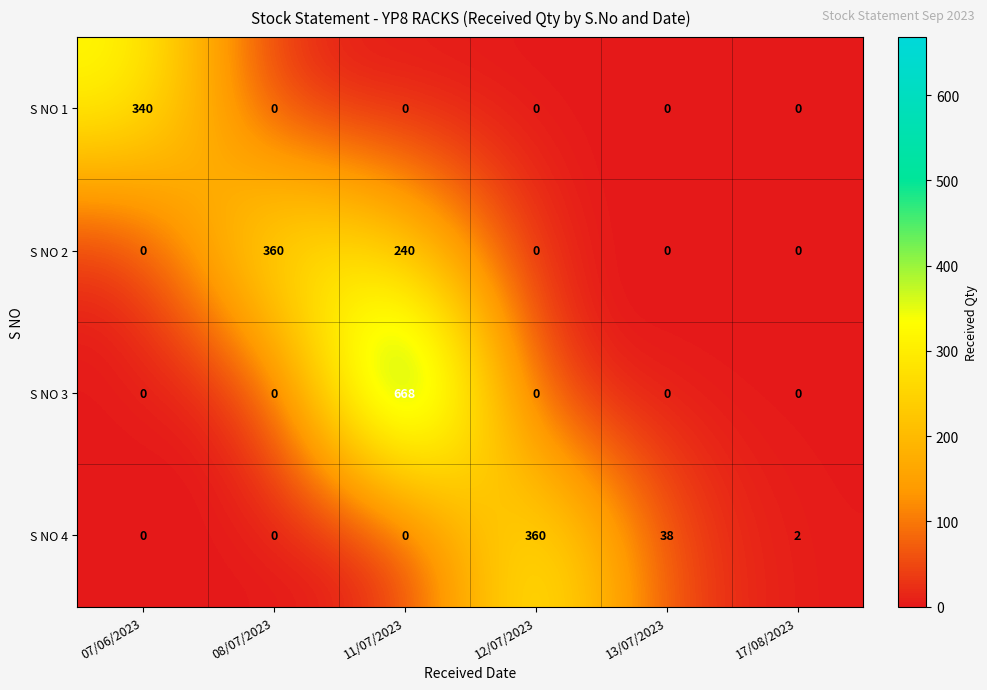

Count the number of data series in this chart.

4